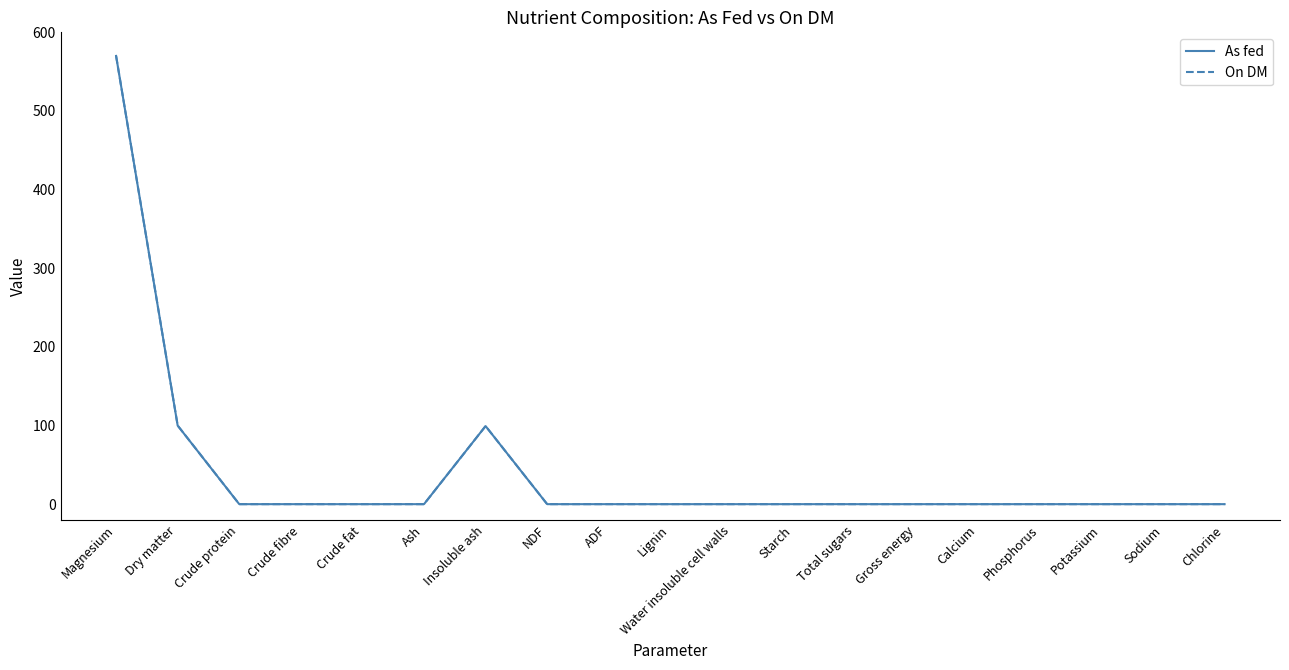

What is the highest value of the As fed series?

570.0